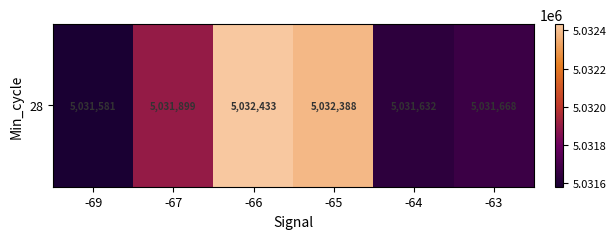

Is it true that the value at -67 is 5031899?

True